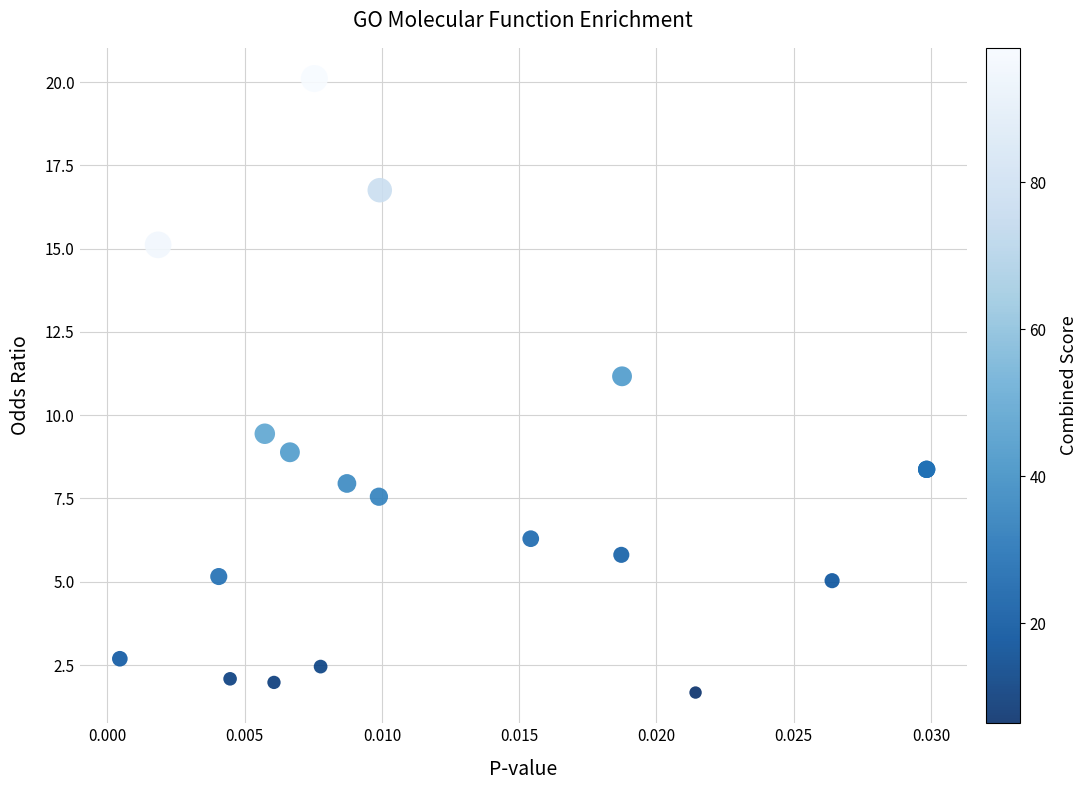

What Y value in the scatter plot is closest to 10?

9.4